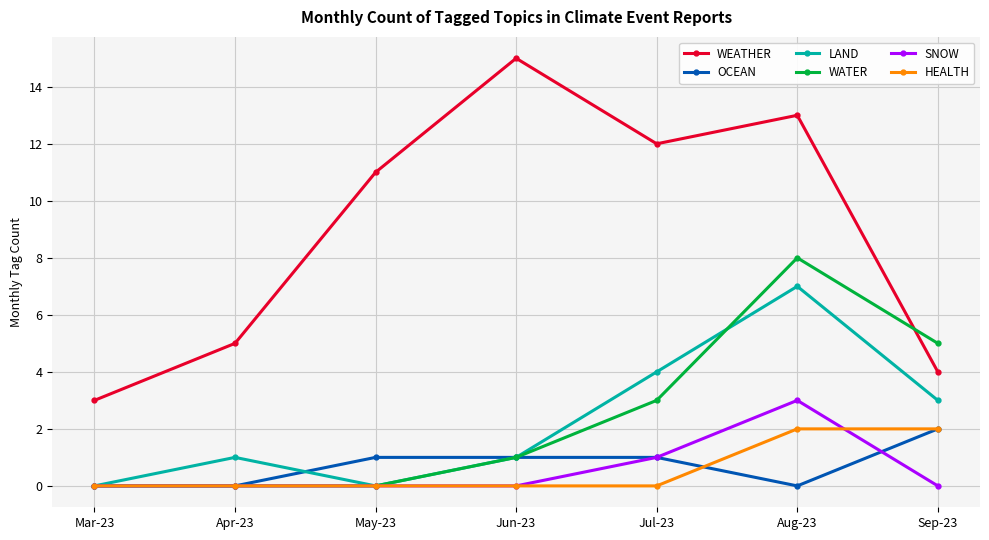

True or false: SNOW and WEATHER intersect in this chart.

False